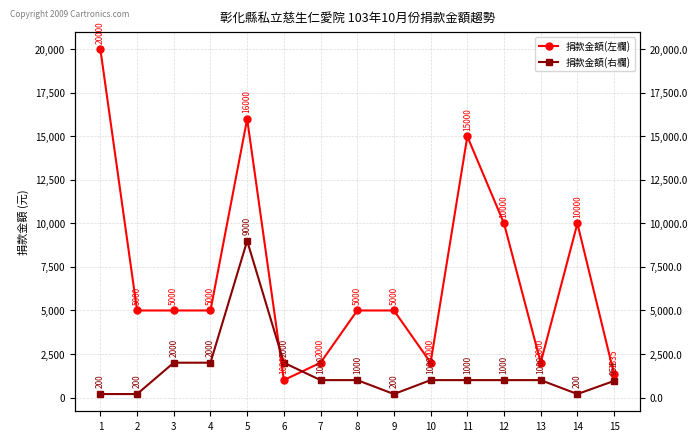

What is the minimum value for 捐款金額(左欄)?

1000